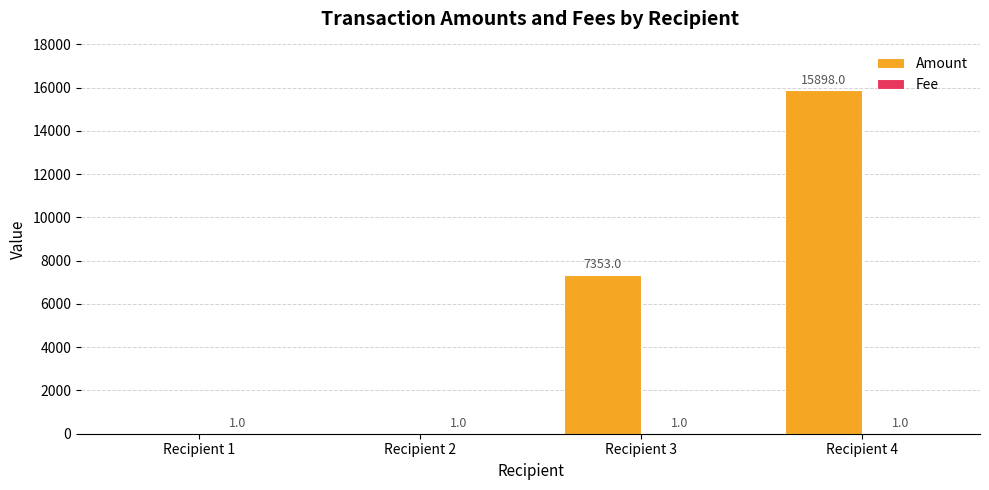

What is the sum of the Amount values at Recipient 3 and Recipient 4?

23251